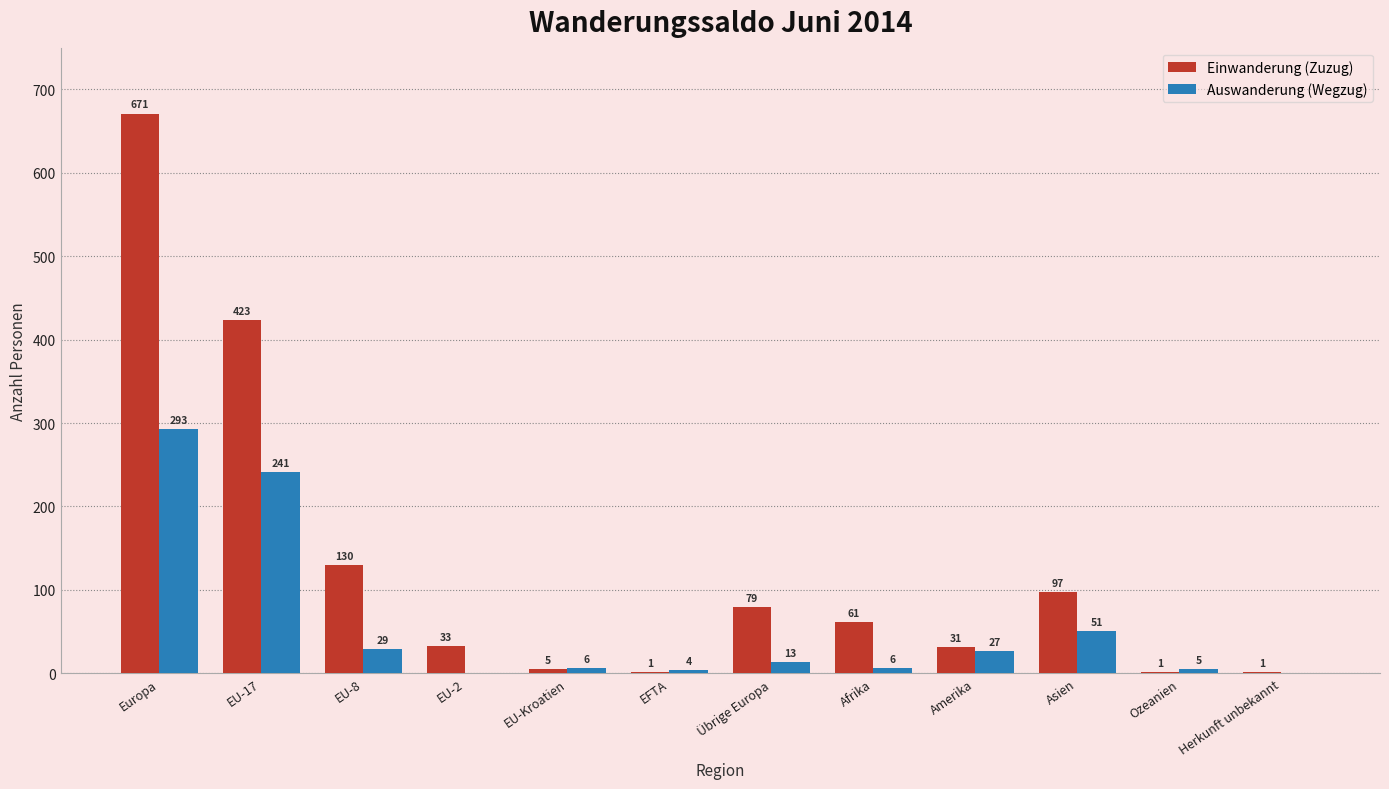

True or false: Einwanderung (Zuzug) has a value of 5 at EU-Kroatien.

True